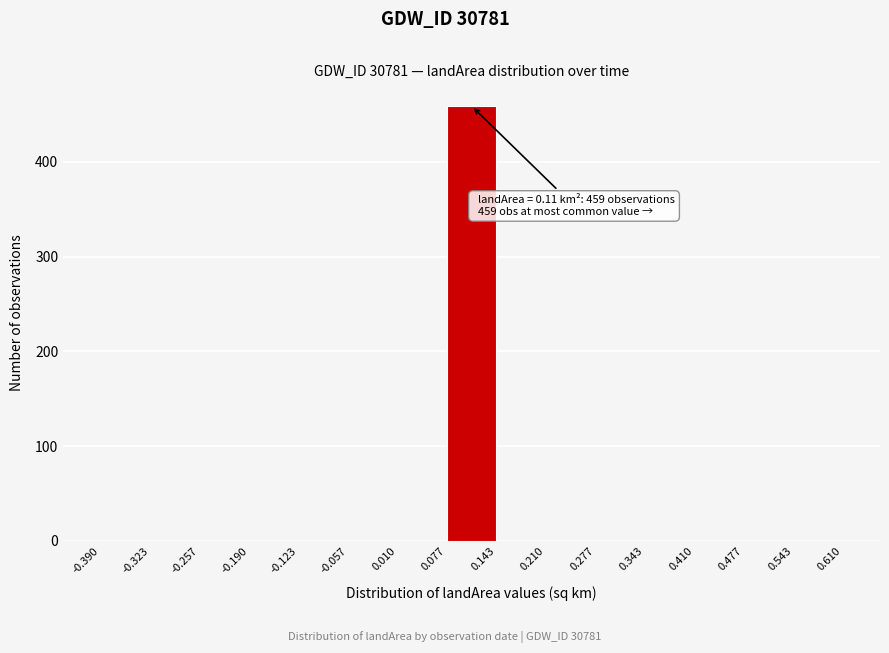

Which range on the x-axis has the tallest bar?

0.077 to 0.143